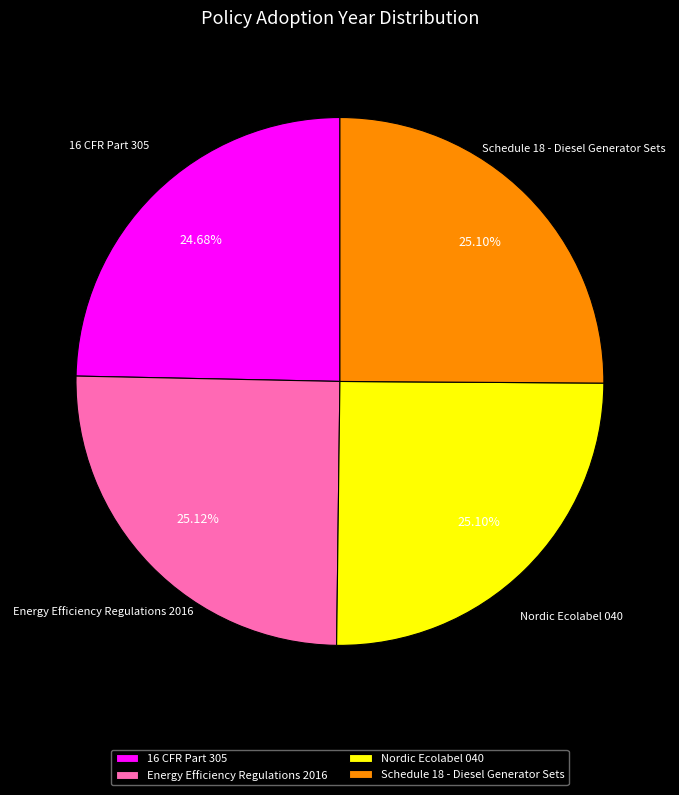

To the nearest percent, what is the average slice percentage?

25%